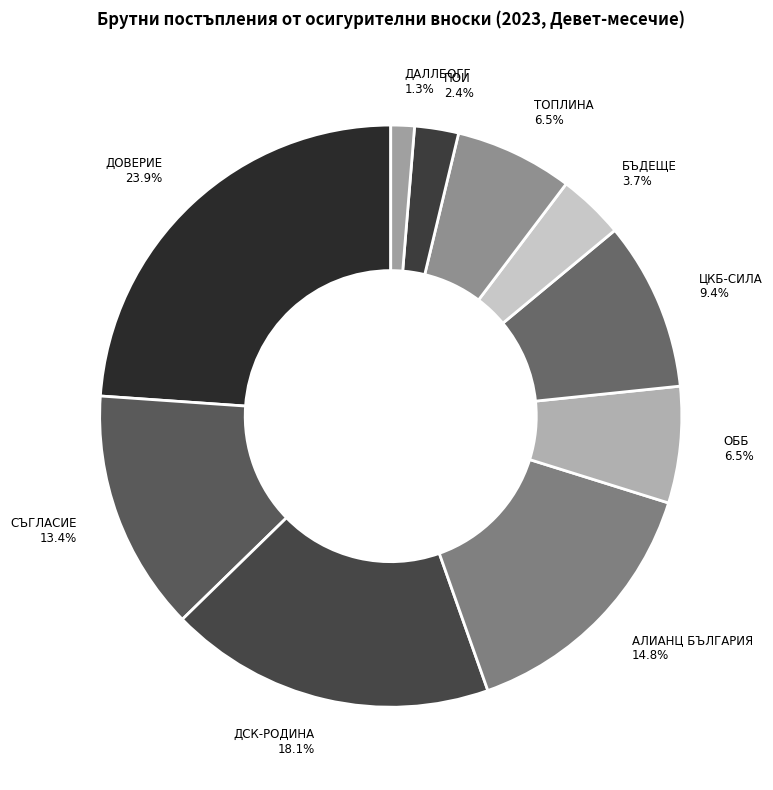

What percentage is NOT represented by ДСК-РОДИНА 18.1%?

81.9%